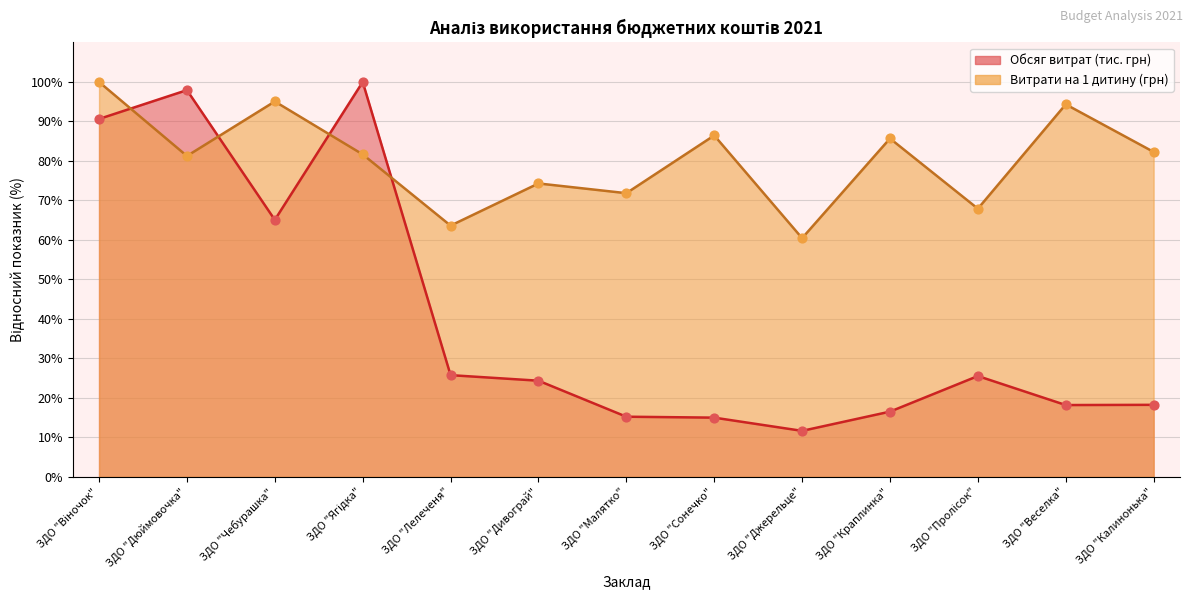

What is the total value across all series at ЗДО "Віночок"?

190.6